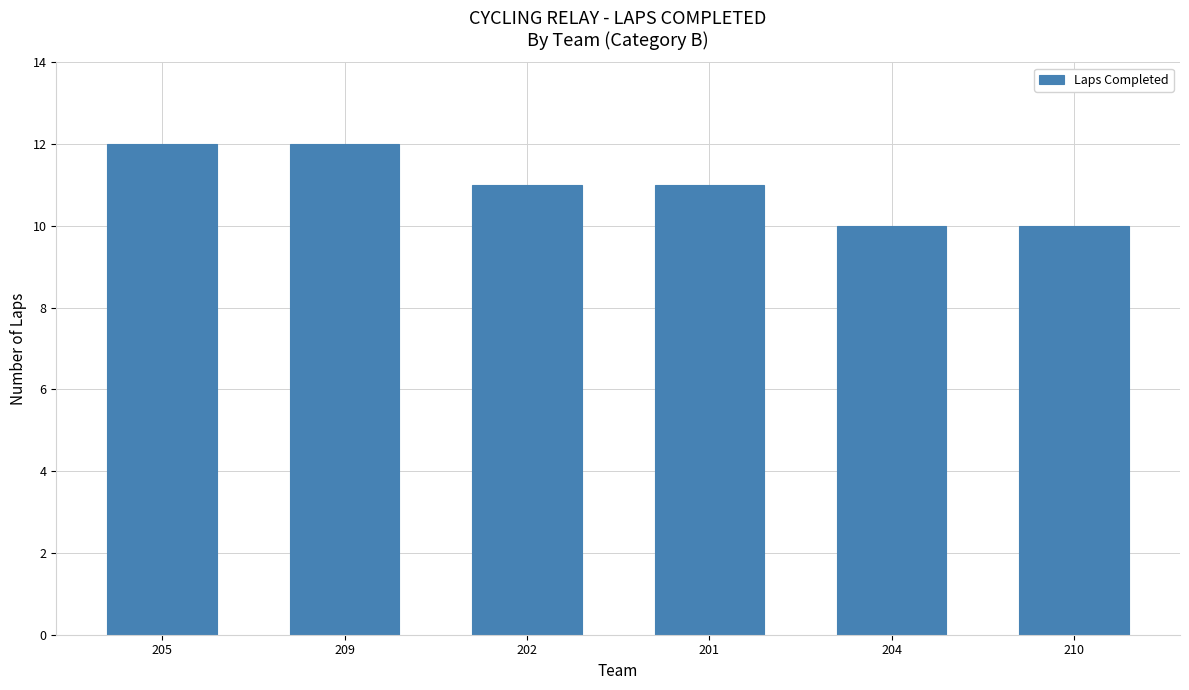

What position from the right is 205?

6